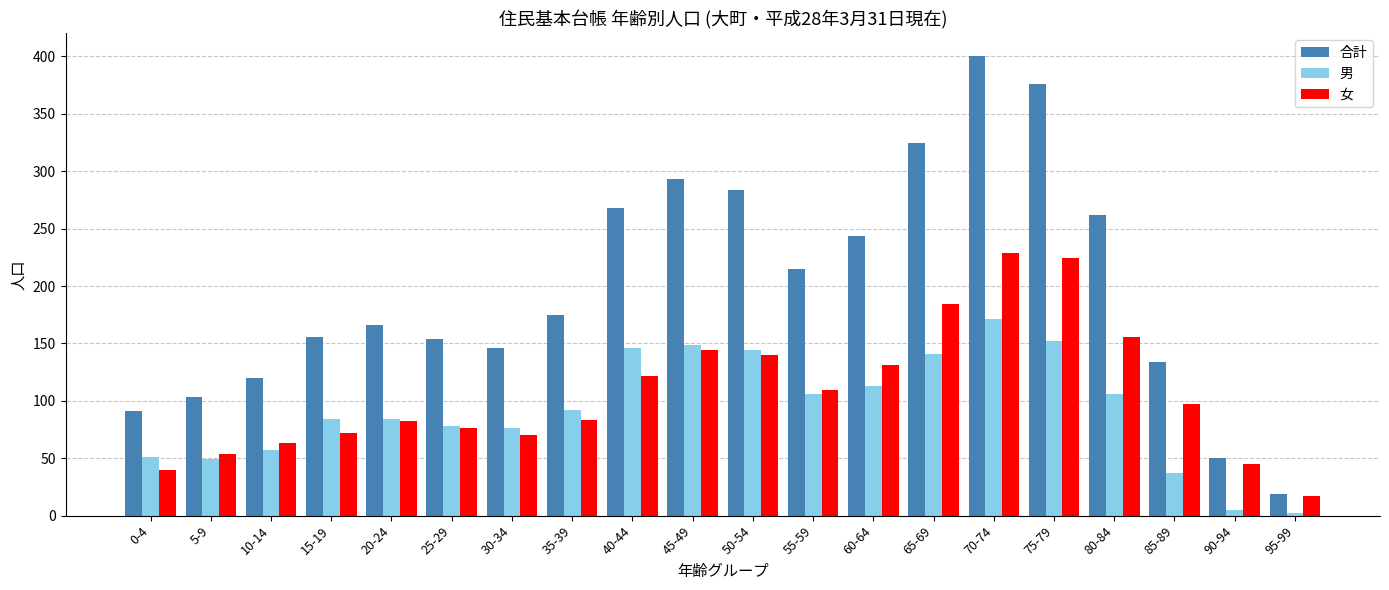

Does the chart contain any negative values?

No